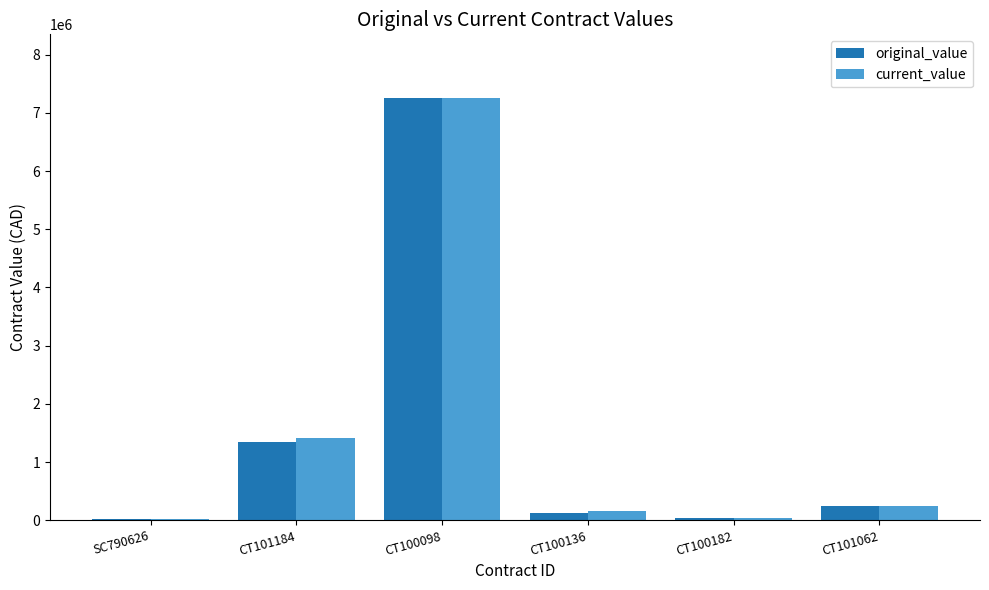

Read the original_value value at CT101062.

246841.1